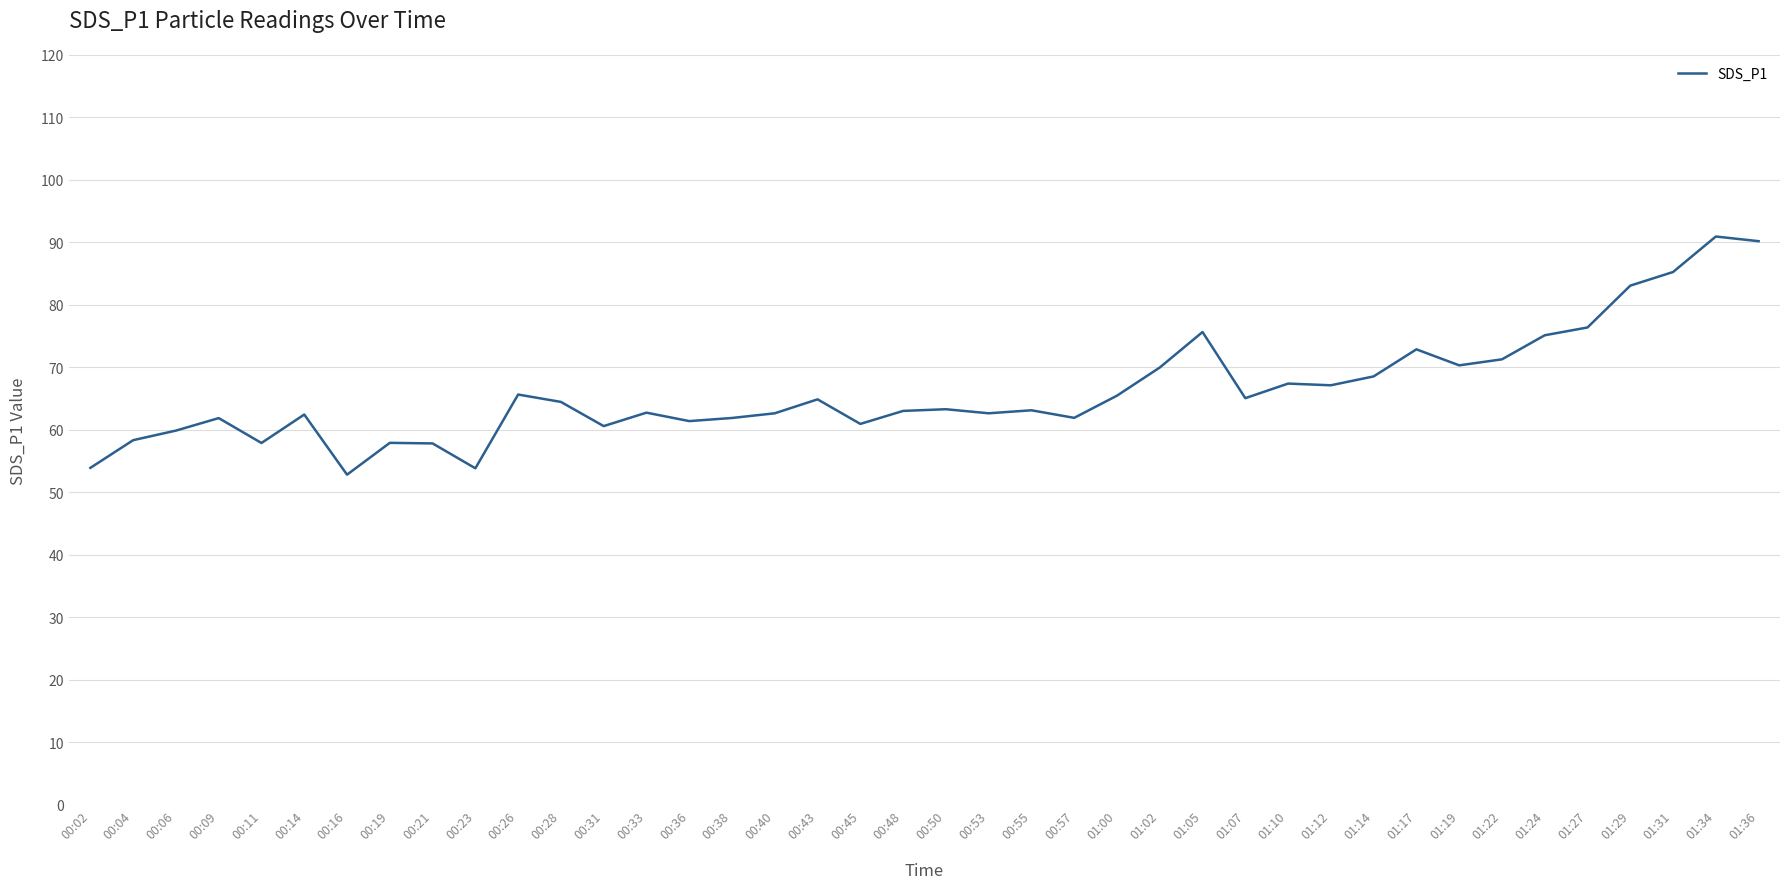

The chart shows a value of 62.5 at 00:14. True or false?

True